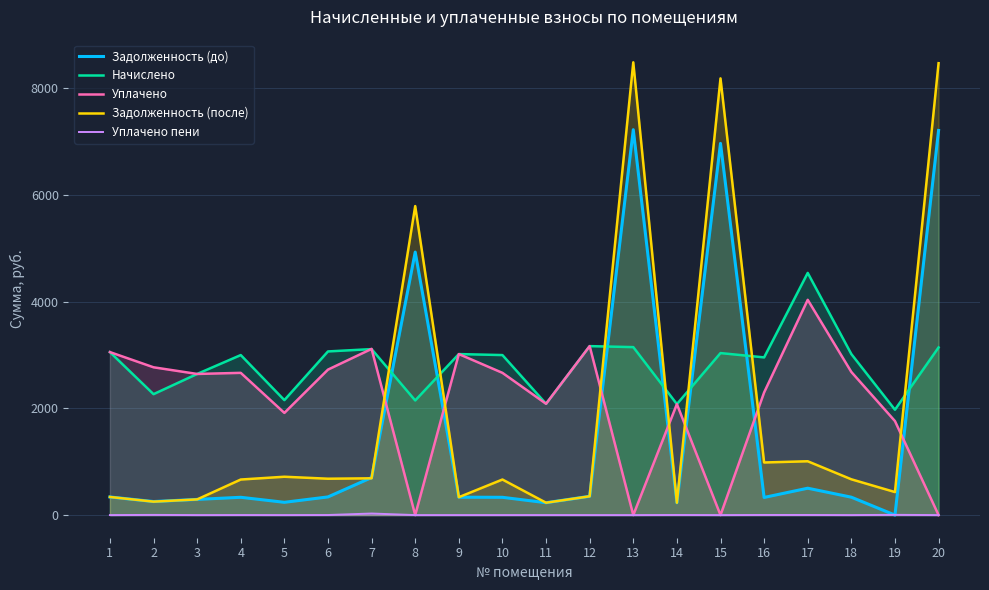

At which category is the sum across all series the highest?

13